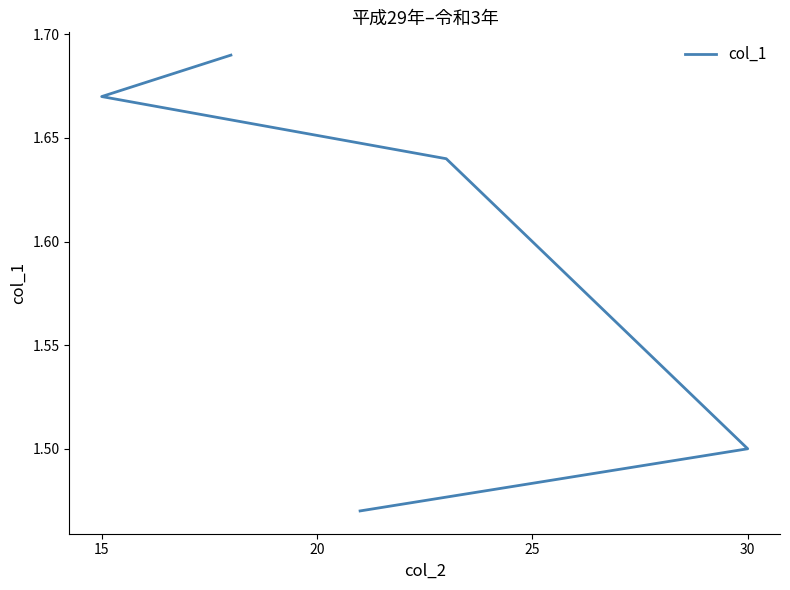

What is the average value?

1.6